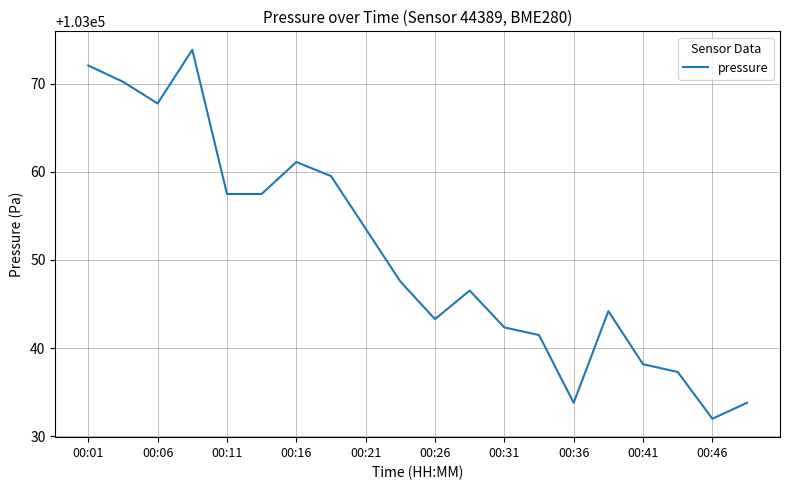

What is the greatest value displayed?

103073.9